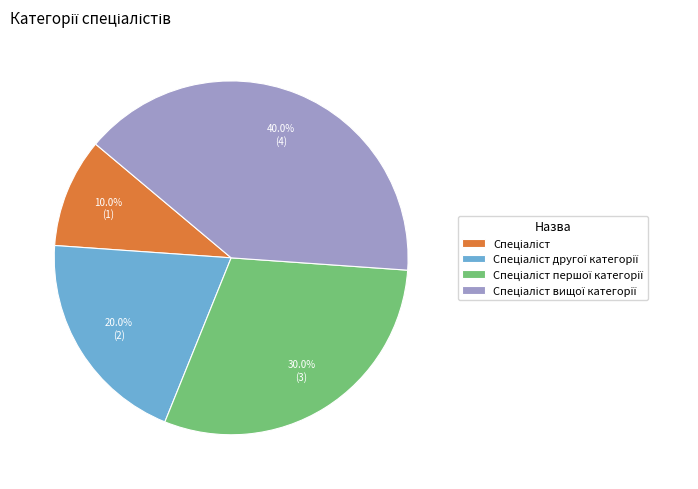

Does any single category account for the majority?

No